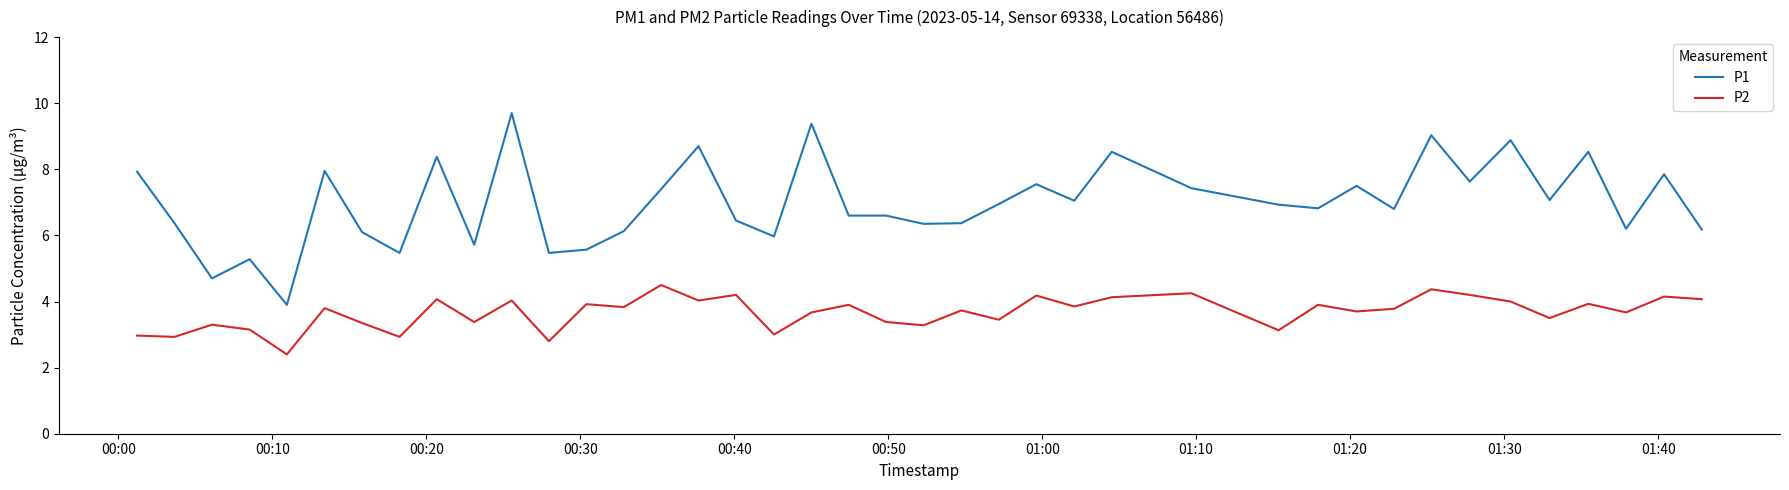

True or false: P1 and P2 intersect in this chart.

False